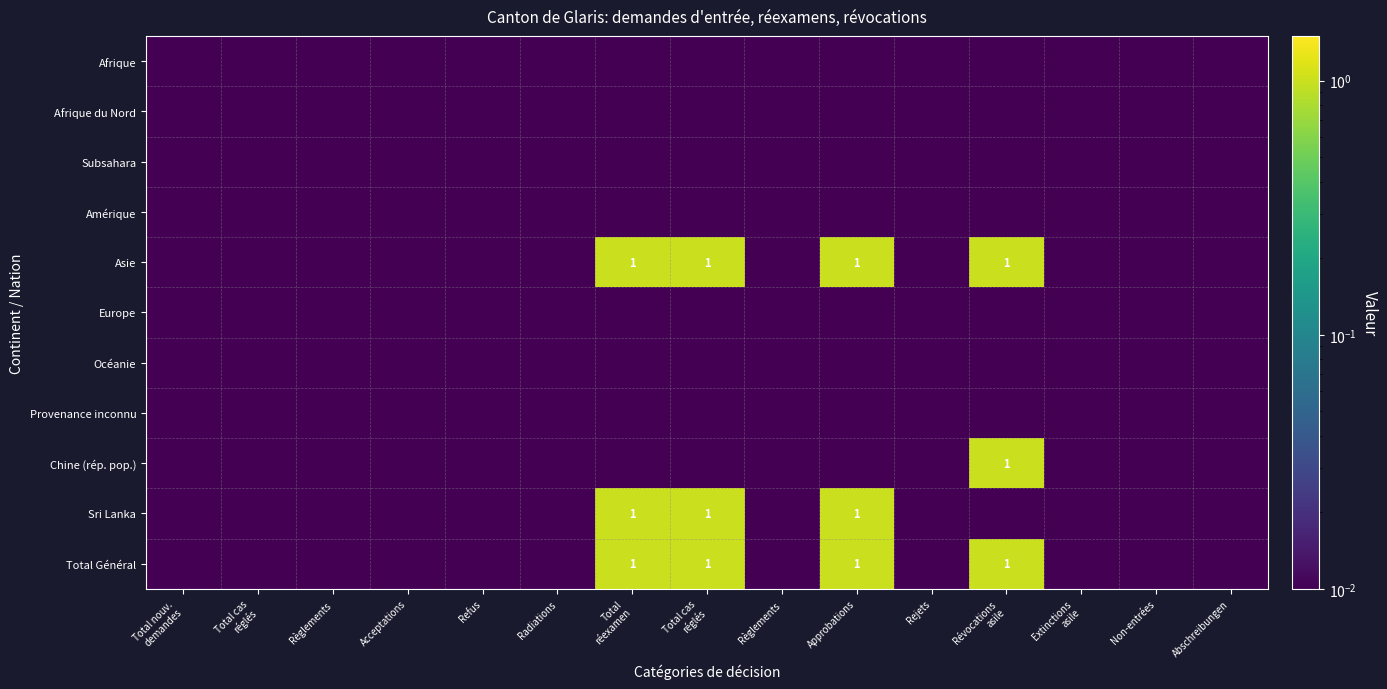

Which series has the largest range (max minus min)?

Asie